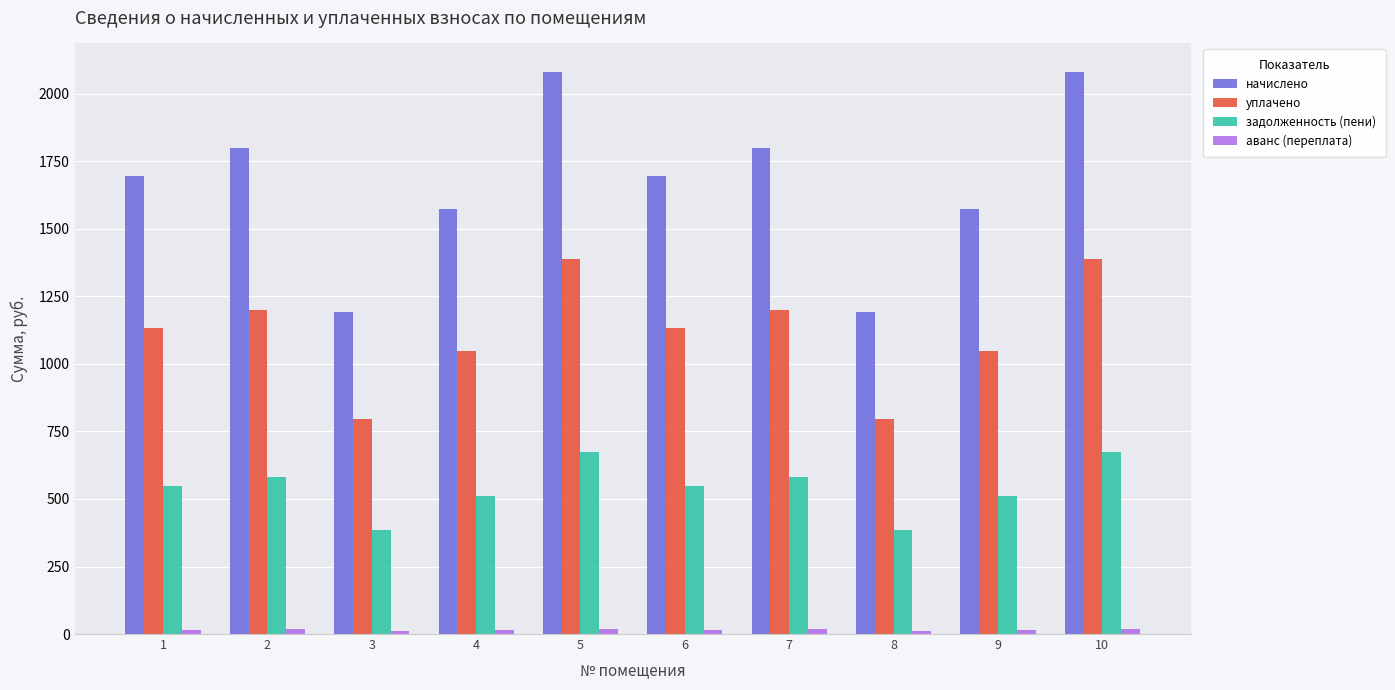

What value does the уплачено series have at 10?

1388.3